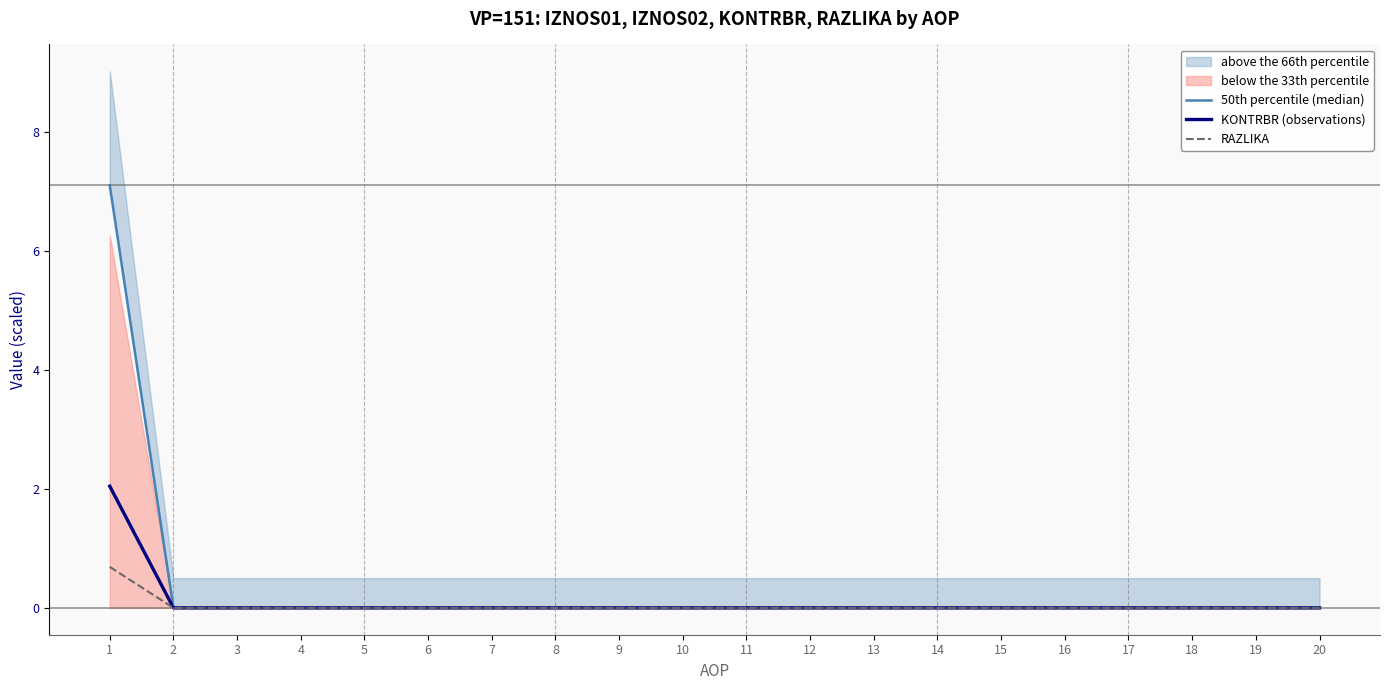

Where is KONTRBR (observations) nearest to the value 1?

2